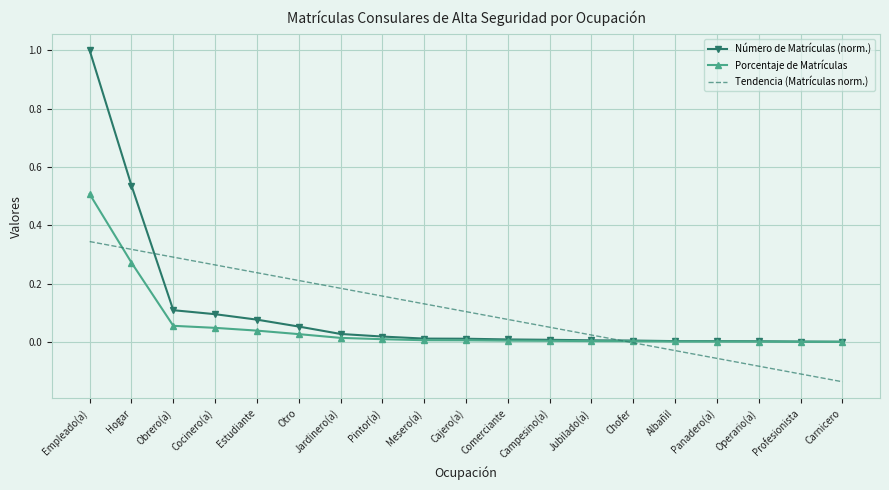

List the series in order of their peak value, highest first.

Número de Matrículas (norm.), Porcentaje de Matrículas, Tendencia (Matrículas norm.)